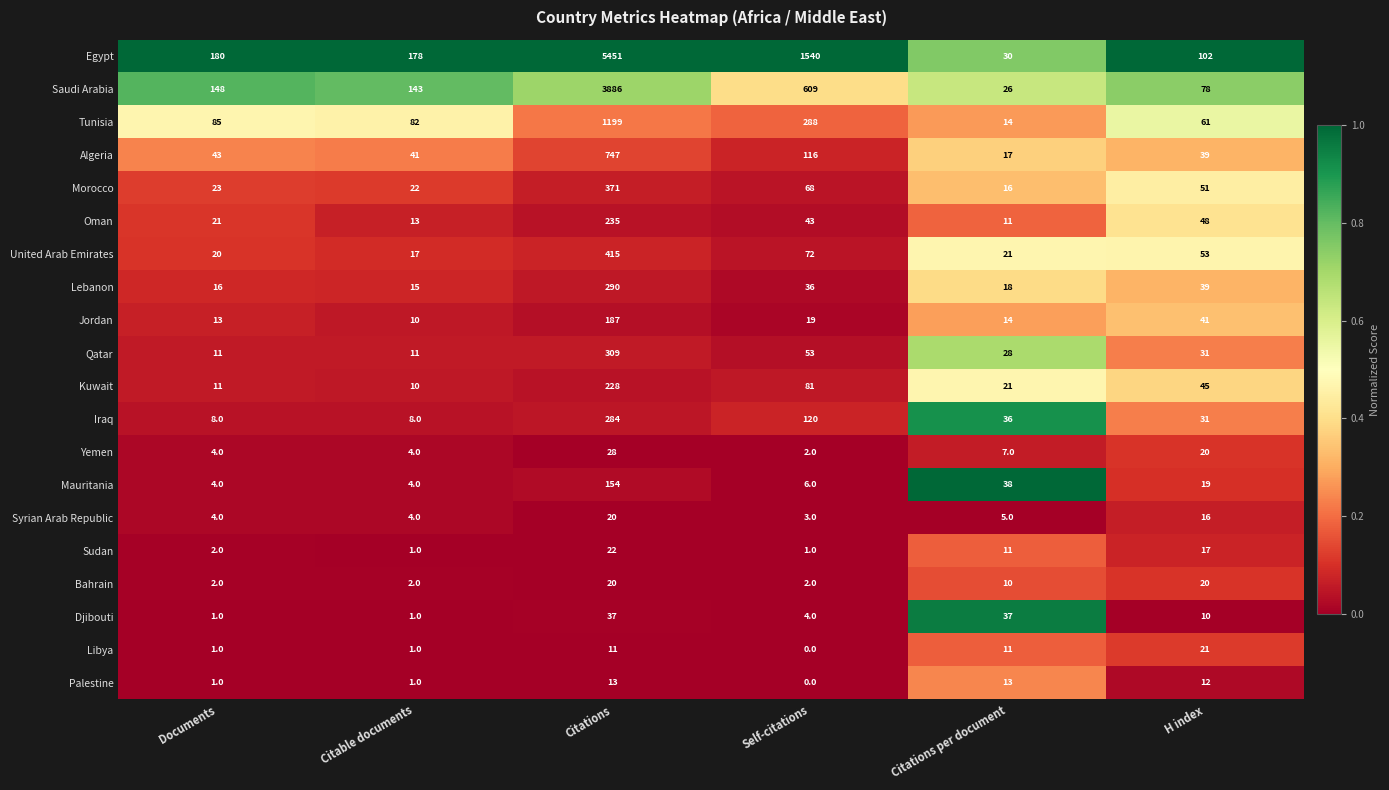

What is the total value across all series at Citations per document?

384